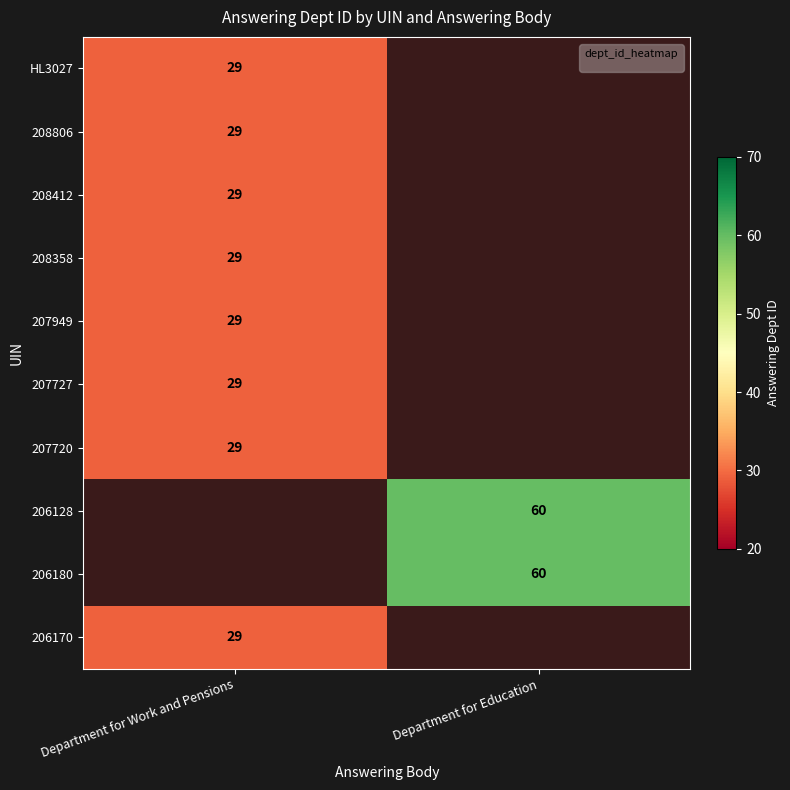

True or false: 208412 has a value of 6.7 at Department for Work and Pensions.

False